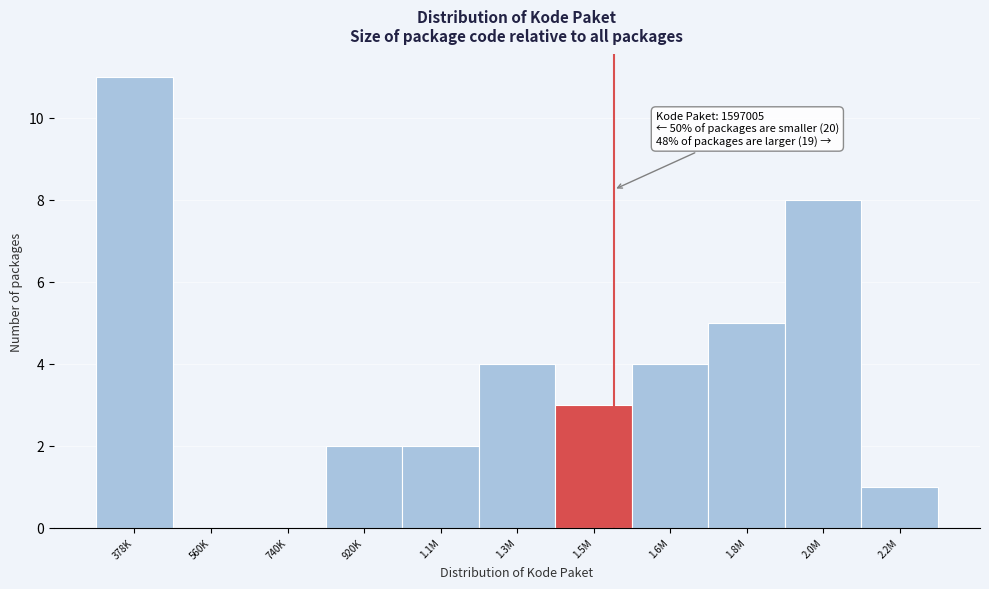

Reading left to right, list all the values displayed in this chart.

378K=11	560K=0	740K=0	920K=2	1.1M=2	1.3M=4	1.5M=3	1.6M=4	1.8M=5	2.0M=8	2.2M=1